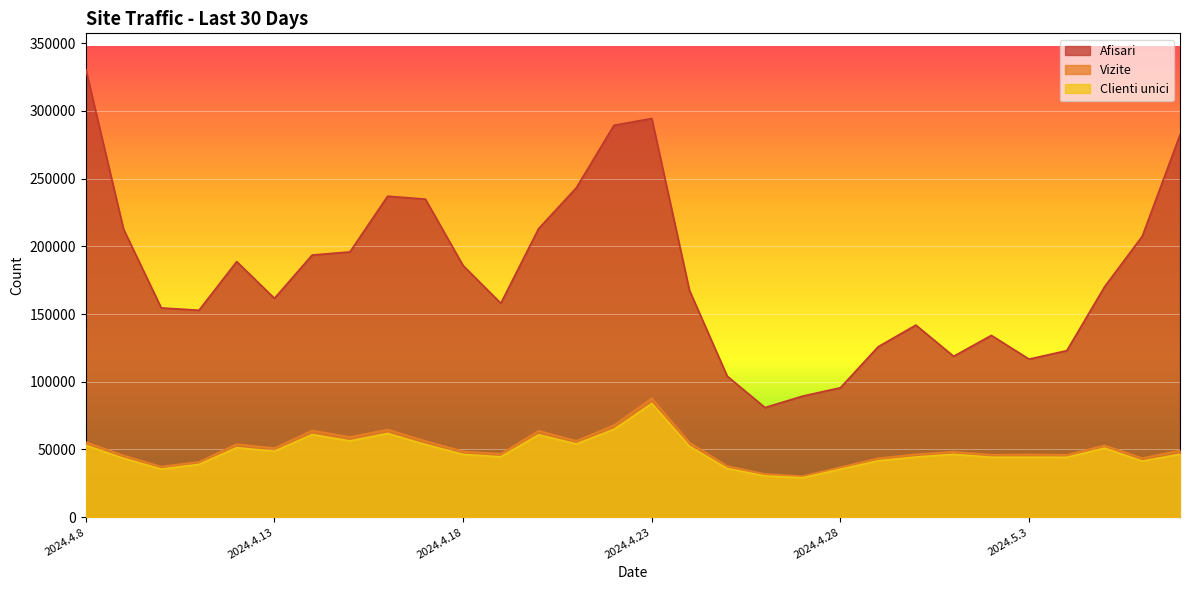

How many interior local valleys does the Vizite series have?

9